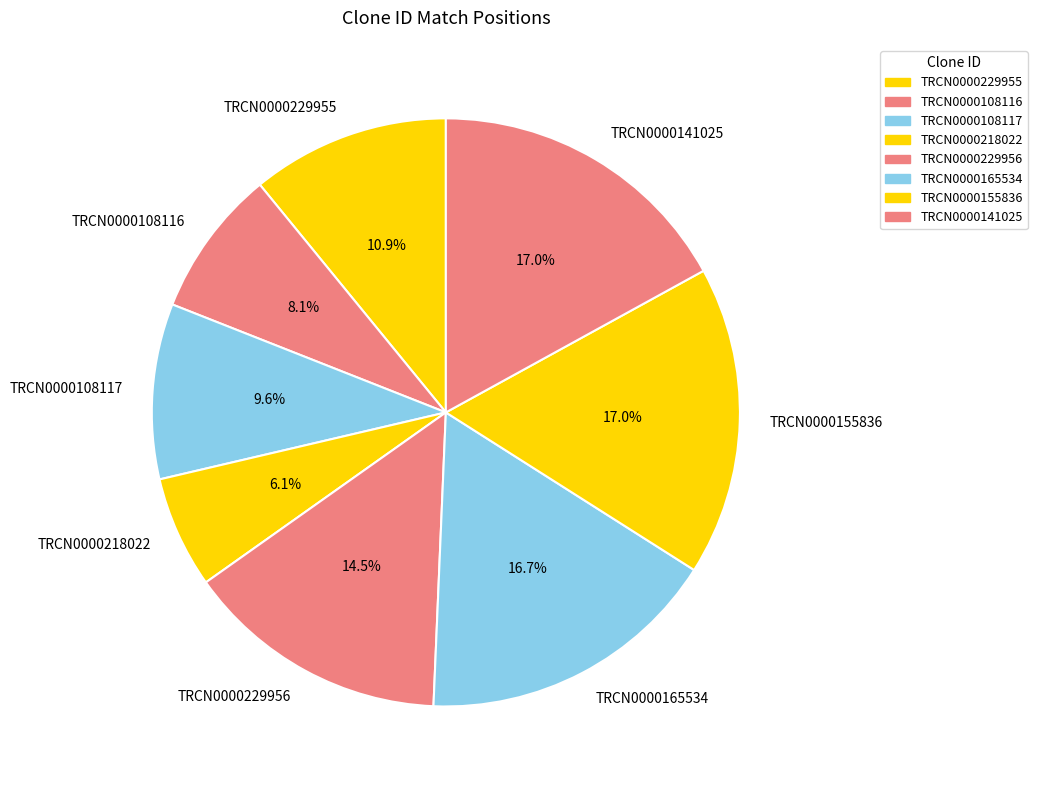

To the nearest percent, what is the difference between the largest and smallest slice percentages?

11%